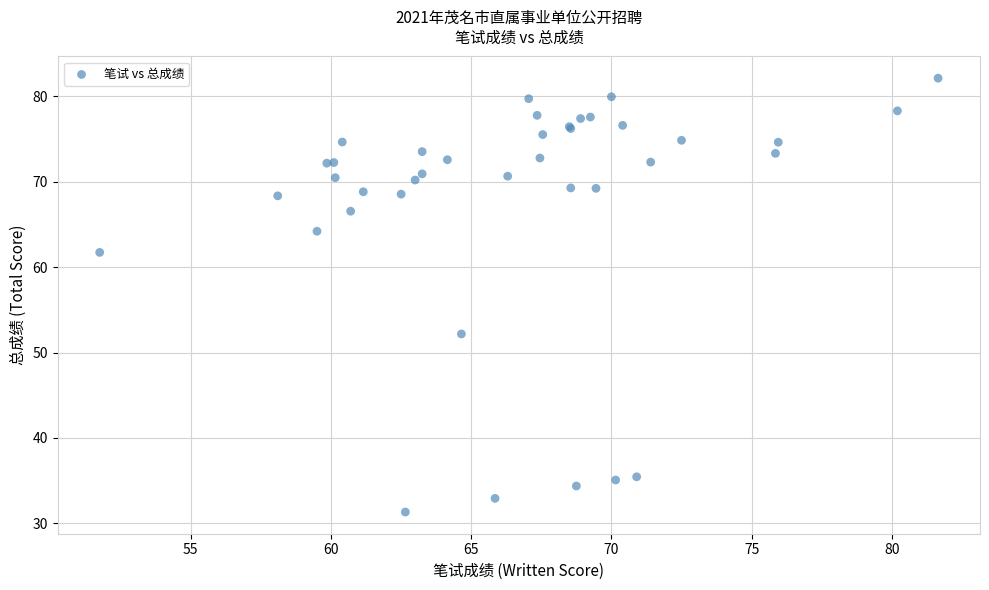

What Y value in the scatter plot is closest to 56?

52.2